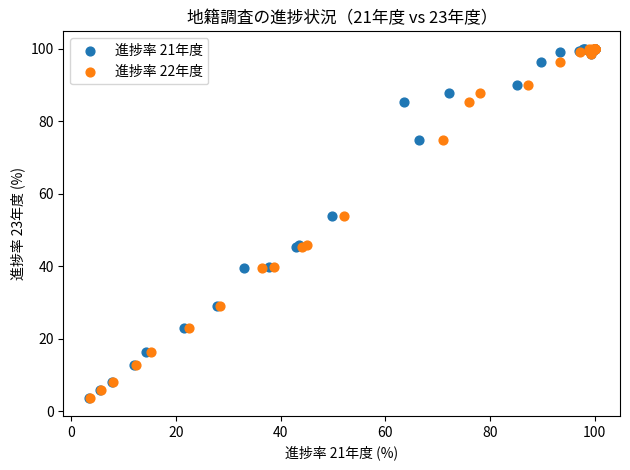

What are all the series names shown in the legend?

進捗率 21年度, 進捗率 22年度